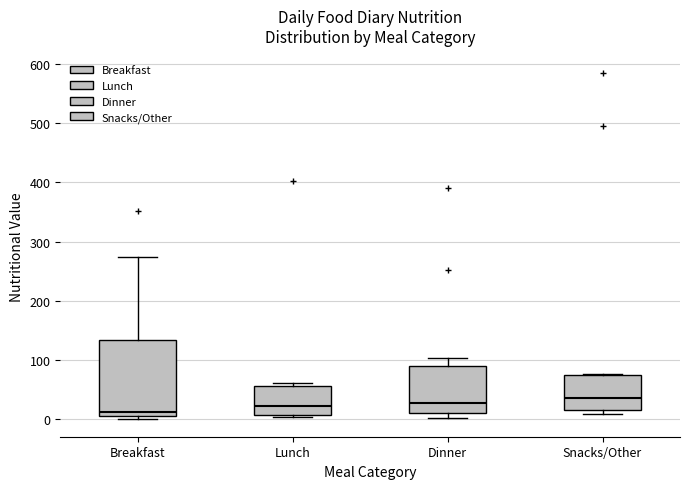

Reading left to right, transcribe this box plot: for each box, give where its median line is, the range the box spans, and where its two whiskers end, as read against the y-axis. The values are not printed on the chart, so give them approximately, as read against the axis.

Breakfast: median 10 (just above the box's lower edge), box 10 to 130, whiskers 0 to 270
Lunch: median 20, box 10 to 60, whiskers 0 to 60 (just above the box's upper edge)
Dinner: median 30, box 10 to 90, whiskers 0 to 100
Snacks/Other: median 40, box 20 to 80, whiskers 10 to 80